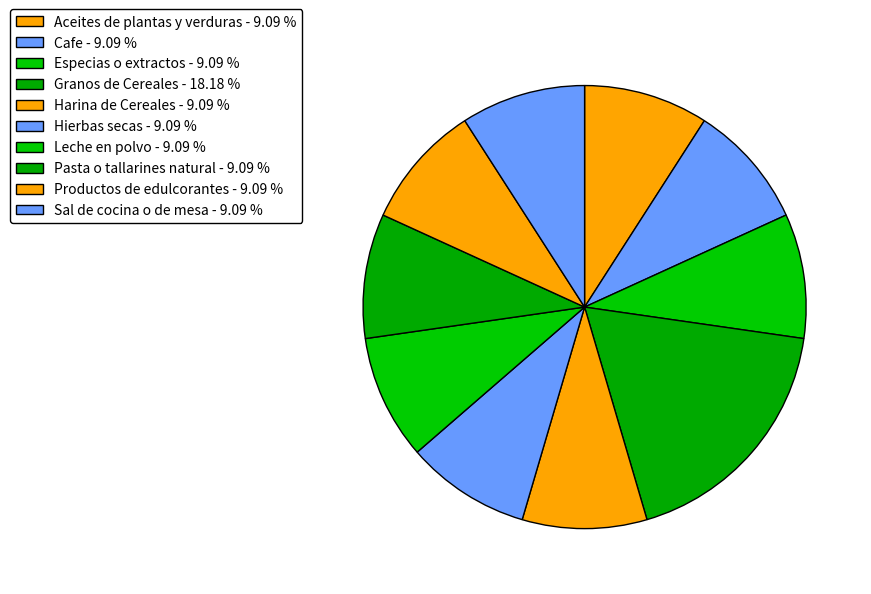

Between Productos de edulcorantes and Granos de Cereales, which is larger?

Granos de Cereales